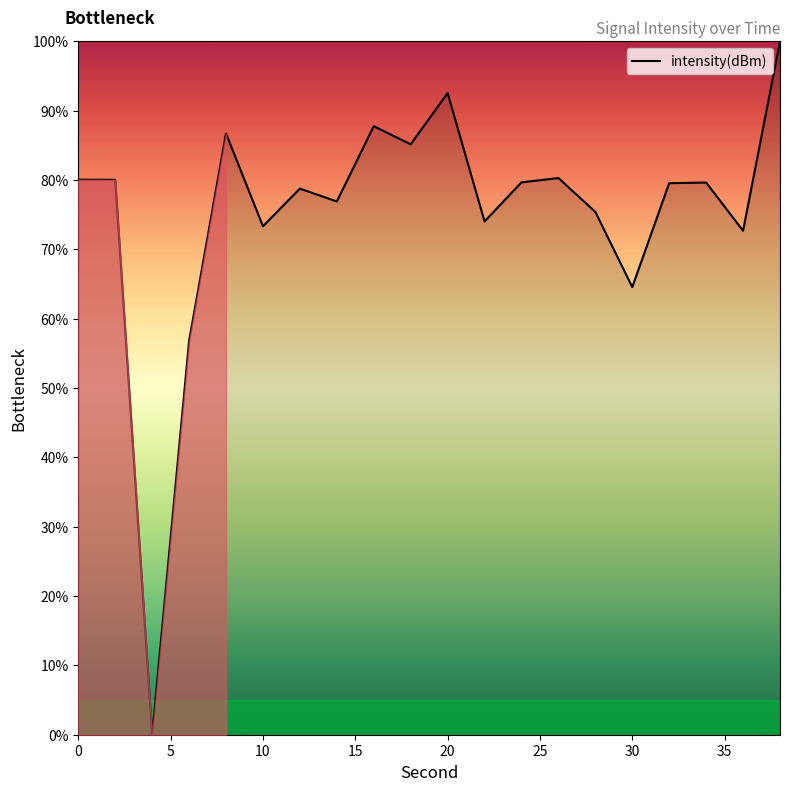

How many series are shown in this chart?

1